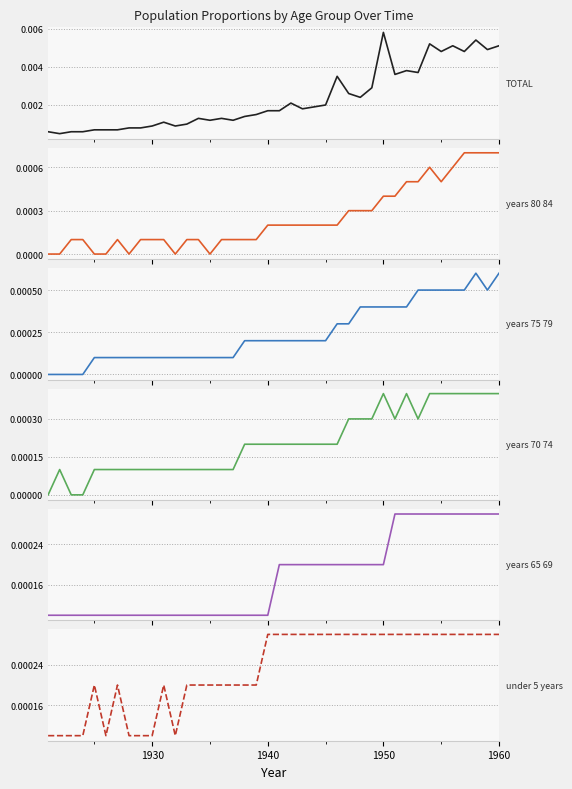

True or false: years_80_84 and years_65_69 intersect in this chart.

False